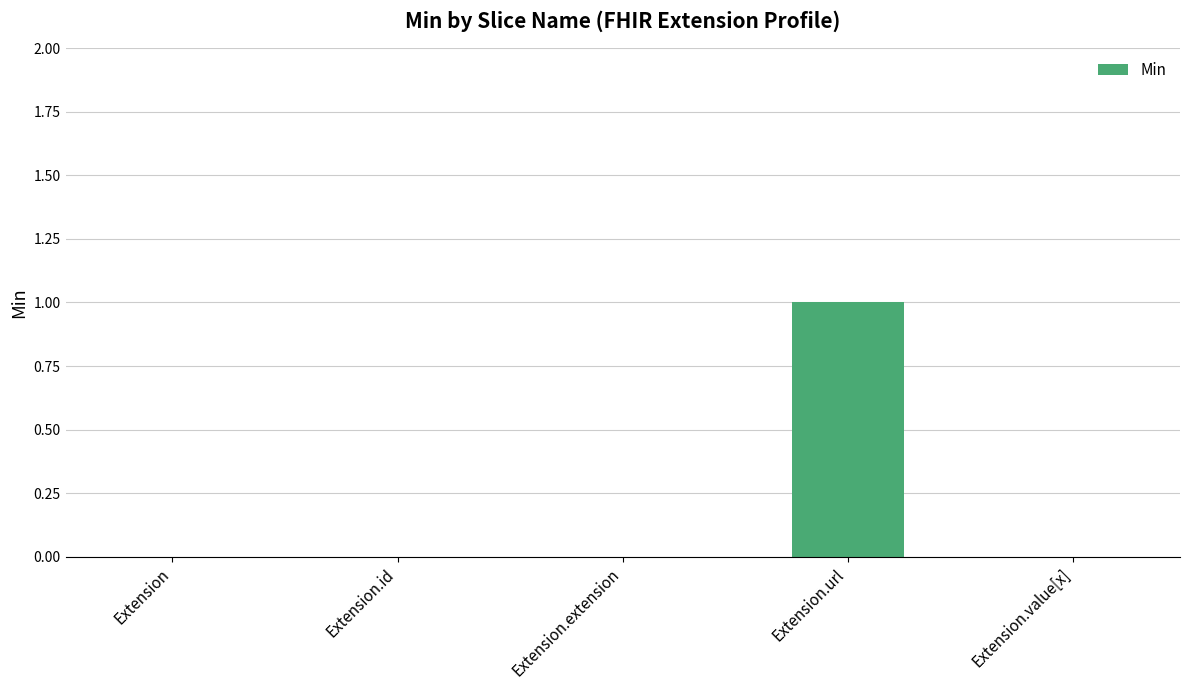

What is the change in value from Extension.id to Extension.url?

+1